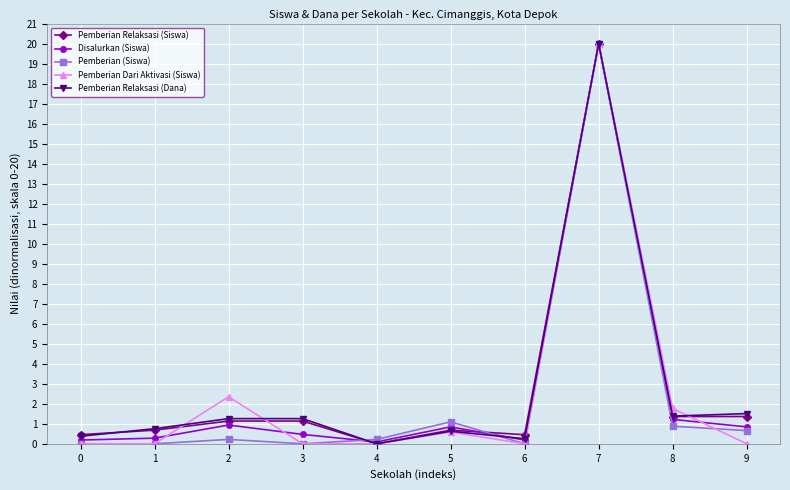

True or false: Disalurkan (Siswa) has a value of 20.0 at 7.

True